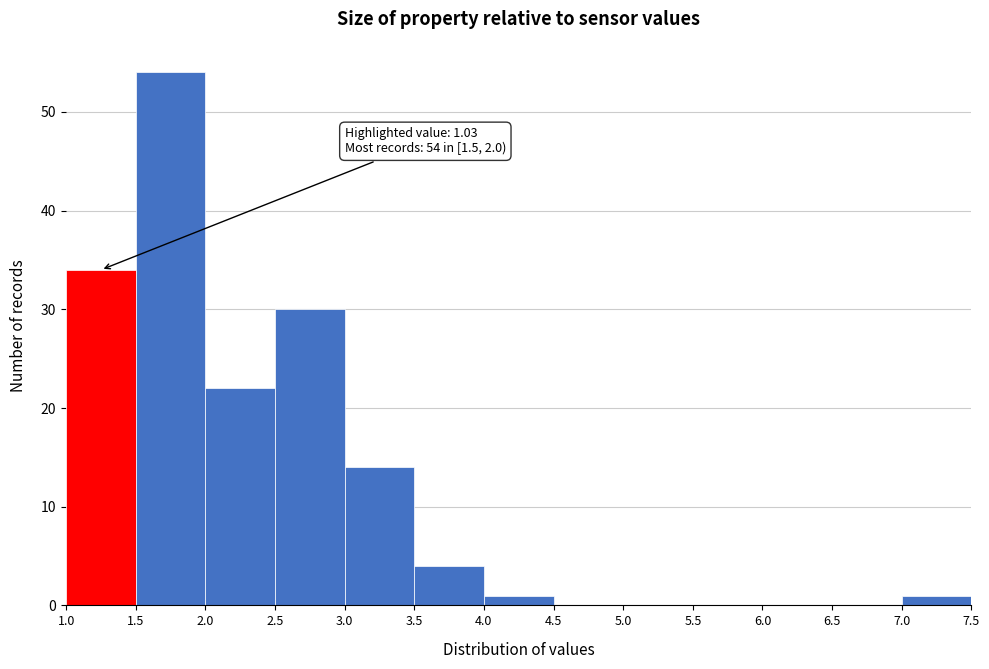

Which range on the x-axis has the tallest bar?

1.5 to 2.0